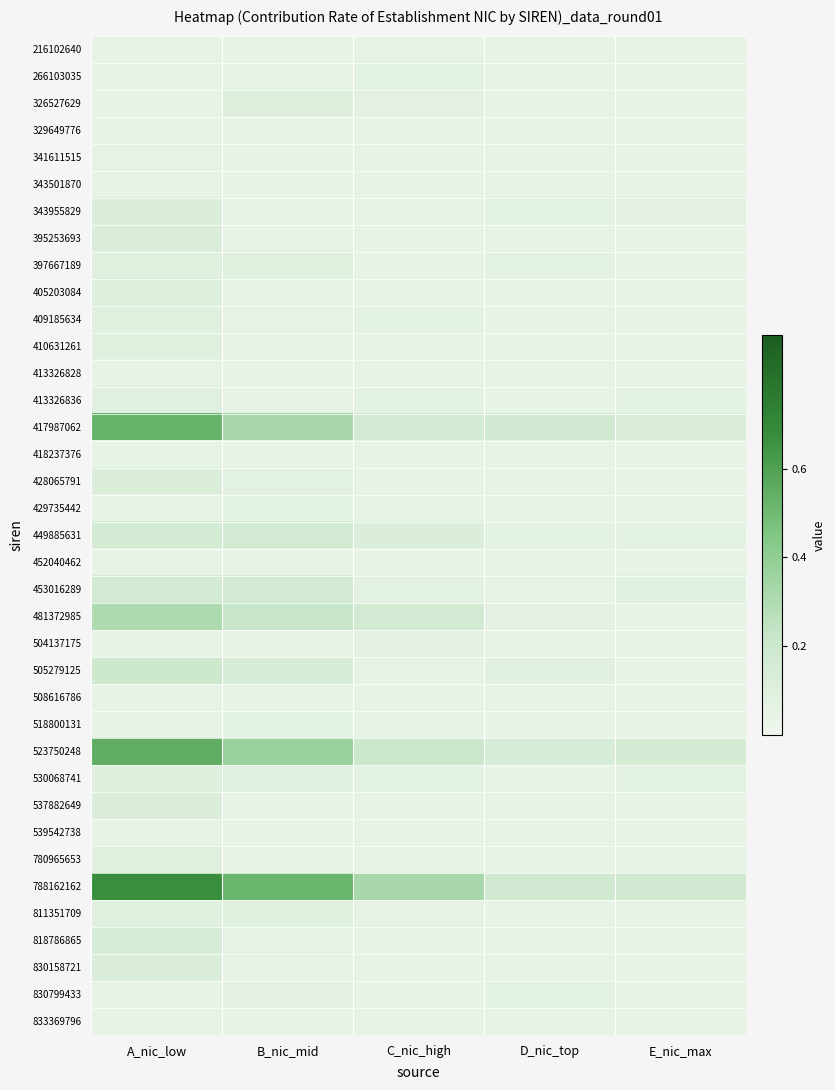

Reading left to right, list all the values displayed in this chart.

216102640: A_nic_low=0.1	B_nic_mid=0.1	C_nic_high=0.1	D_nic_top=0.1	E_nic_max=0.1
266103035: A_nic_low=0.1	B_nic_mid=0.1	C_nic_high=0.1	D_nic_top=0.1	E_nic_max=0.1
326527629: A_nic_low=0.1	B_nic_mid=0.1	C_nic_high=0.1	D_nic_top=0.1	E_nic_max=0.1
329649776: A_nic_low=0.1	B_nic_mid=0.1	C_nic_high=0.1	D_nic_top=0.1	E_nic_max=0.1
341611515: A_nic_low=0.1	B_nic_mid=0.1	C_nic_high=0.1	D_nic_top=0.1	E_nic_max=0.1
343501870: A_nic_low=0.1	B_nic_mid=0.1	C_nic_high=0.1	D_nic_top=0.1	E_nic_max=0.1
343955829: A_nic_low=0.1	B_nic_mid=0.1	C_nic_high=0.1	D_nic_top=0.1	E_nic_max=0.1
395253693: A_nic_low=0.1	B_nic_mid=0.1	C_nic_high=0.1	D_nic_top=0.1	E_nic_max=0.1
397667189: A_nic_low=0.1	B_nic_mid=0.1	C_nic_high=0.1	D_nic_top=0.1	E_nic_max=0.1
405203084: A_nic_low=0.1	B_nic_mid=0.1	C_nic_high=0.1	D_nic_top=0.1	E_nic_max=0.1
409185634: A_nic_low=0.1	B_nic_mid=0.1	C_nic_high=0.1	D_nic_top=0.1	E_nic_max=0.1
410631261: A_nic_low=0.1	B_nic_mid=0.1	C_nic_high=0.1	D_nic_top=0.1	E_nic_max=0.1
413326828: A_nic_low=0.1	B_nic_mid=0.1	C_nic_high=0.1	D_nic_top=0.1	E_nic_max=0.1
413326836: A_nic_low=0.1	B_nic_mid=0.1	C_nic_high=0.1	D_nic_top=0.1	E_nic_max=0.1
417987062: A_nic_low=0.5	B_nic_mid=0.3	C_nic_high=0.2	D_nic_top=0.2	E_nic_max=0.1
418237376: A_nic_low=0.1	B_nic_mid=0.1	C_nic_high=0.1	D_nic_top=0.1	E_nic_max=0.1
428065791: A_nic_low=0.1	B_nic_mid=0.1	C_nic_high=0.1	D_nic_top=0.1	E_nic_max=0.1
429735442: A_nic_low=0.1	B_nic_mid=0.1	C_nic_high=0.1	D_nic_top=0.1	E_nic_max=0.1
449885631: A_nic_low=0.2	B_nic_mid=0.2	C_nic_high=0.1	D_nic_top=0.1	E_nic_max=0.1
452040462: A_nic_low=0.1	B_nic_mid=0.1	C_nic_high=0.1	D_nic_top=0.1	E_nic_max=0.1
453016289: A_nic_low=0.2	B_nic_mid=0.2	C_nic_high=0.1	D_nic_top=0.1	E_nic_max=0.1
481372985: A_nic_low=0.3	B_nic_mid=0.2	C_nic_high=0.2	D_nic_top=0.1	E_nic_max=0.1
504137175: A_nic_low=0.1	B_nic_mid=0.1	C_nic_high=0.1	D_nic_top=0.1	E_nic_max=0.1
505279125: A_nic_low=0.2	B_nic_mid=0.1	C_nic_high=0.1	D_nic_top=0.1	E_nic_max=0.1
508616786: A_nic_low=0.1	B_nic_mid=0.1	C_nic_high=0.1	D_nic_top=0.1	E_nic_max=0.1
518800131: A_nic_low=0.1	B_nic_mid=0.1	C_nic_high=0.1	D_nic_top=0.1	E_nic_max=0.1
523750248: A_nic_low=0.5	B_nic_mid=0.4	C_nic_high=0.2	D_nic_top=0.1	E_nic_max=0.2
530068741: A_nic_low=0.1	B_nic_mid=0.1	C_nic_high=0.1	D_nic_top=0.1	E_nic_max=0.1
537882649: A_nic_low=0.1	B_nic_mid=0.1	C_nic_high=0.1	D_nic_top=0.1	E_nic_max=0.1
539542738: A_nic_low=0.1	B_nic_mid=0.1	C_nic_high=0.1	D_nic_top=0.1	E_nic_max=0.1
780965653: A_nic_low=0.1	B_nic_mid=0.1	C_nic_high=0.1	D_nic_top=0.1	E_nic_max=0.1
788162162: A_nic_low=0.7	B_nic_mid=0.5	C_nic_high=0.3	D_nic_top=0.2	E_nic_max=0.2
811351709: A_nic_low=0.1	B_nic_mid=0.1	C_nic_high=0.1	D_nic_top=0.1	E_nic_max=0.1
818786865: A_nic_low=0.1	B_nic_mid=0.1	C_nic_high=0.1	D_nic_top=0.1	E_nic_max=0.1
830158721: A_nic_low=0.1	B_nic_mid=0.1	C_nic_high=0.1	D_nic_top=0.1	E_nic_max=0.1
830799433: A_nic_low=0.1	B_nic_mid=0.1	C_nic_high=0.1	D_nic_top=0.1	E_nic_max=0.1
833369796: A_nic_low=0.1	B_nic_mid=0.1	C_nic_high=0.1	D_nic_top=0.1	E_nic_max=0.1